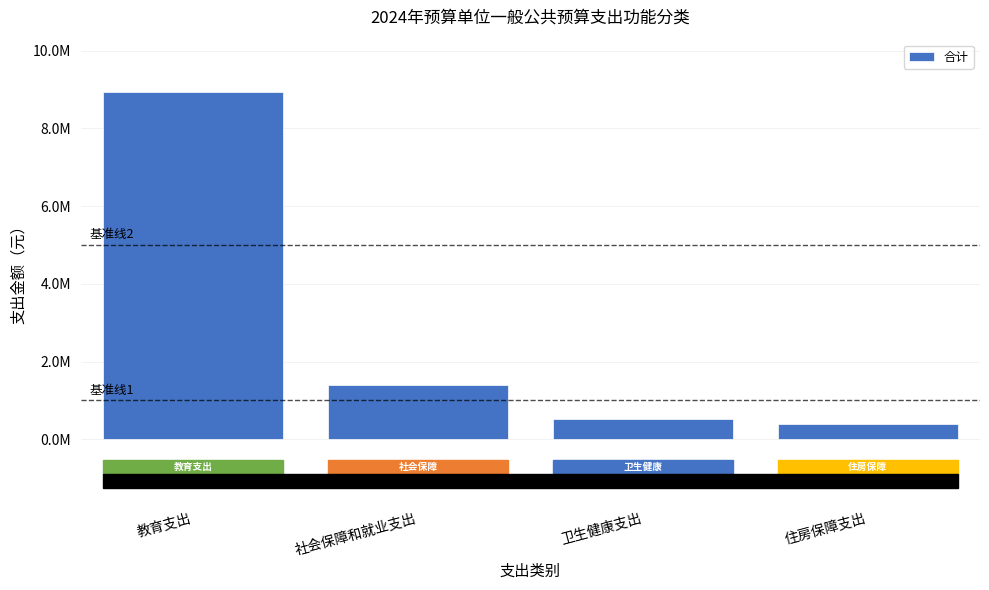

Does the chart contain any negative values?

No